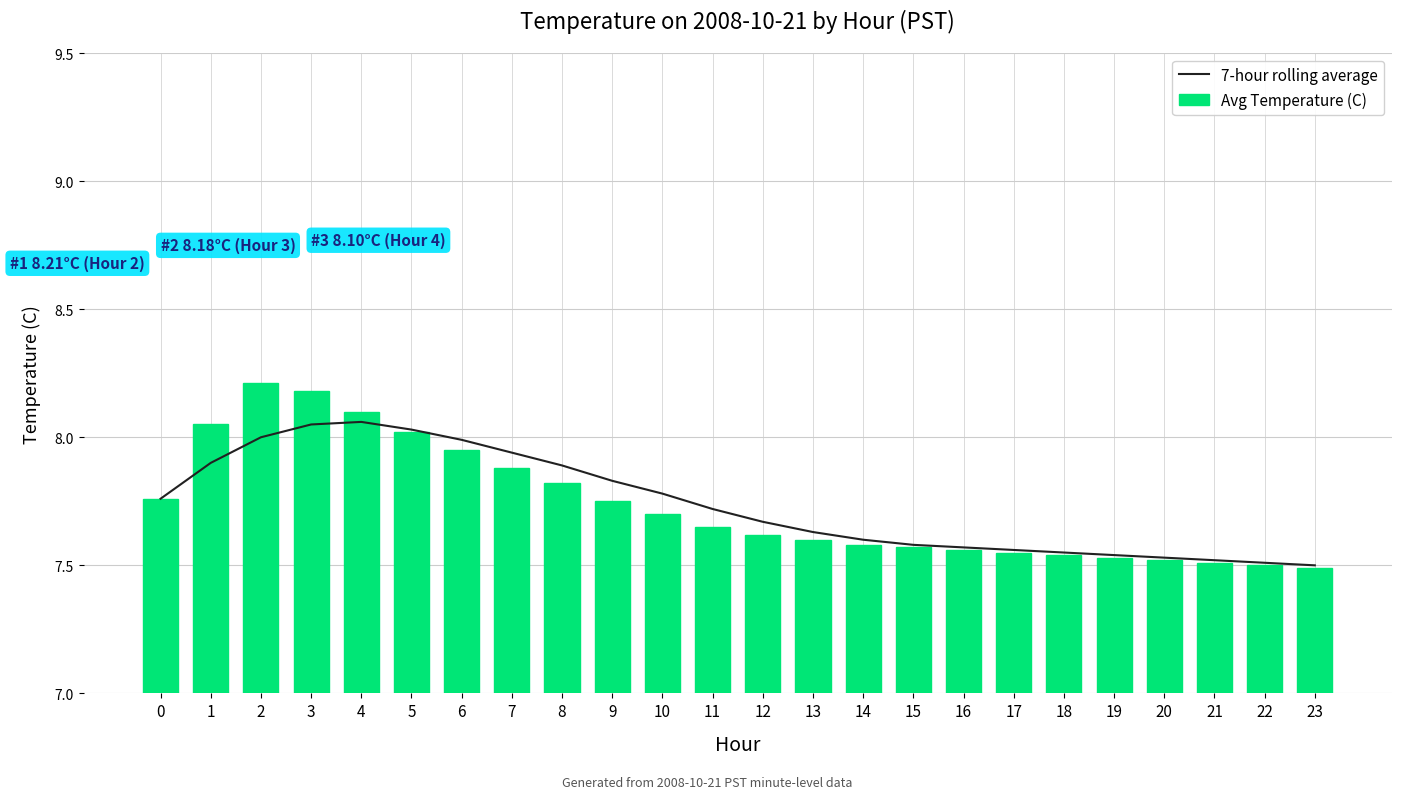

What is the difference between the highest and lowest values at 11?

0.1